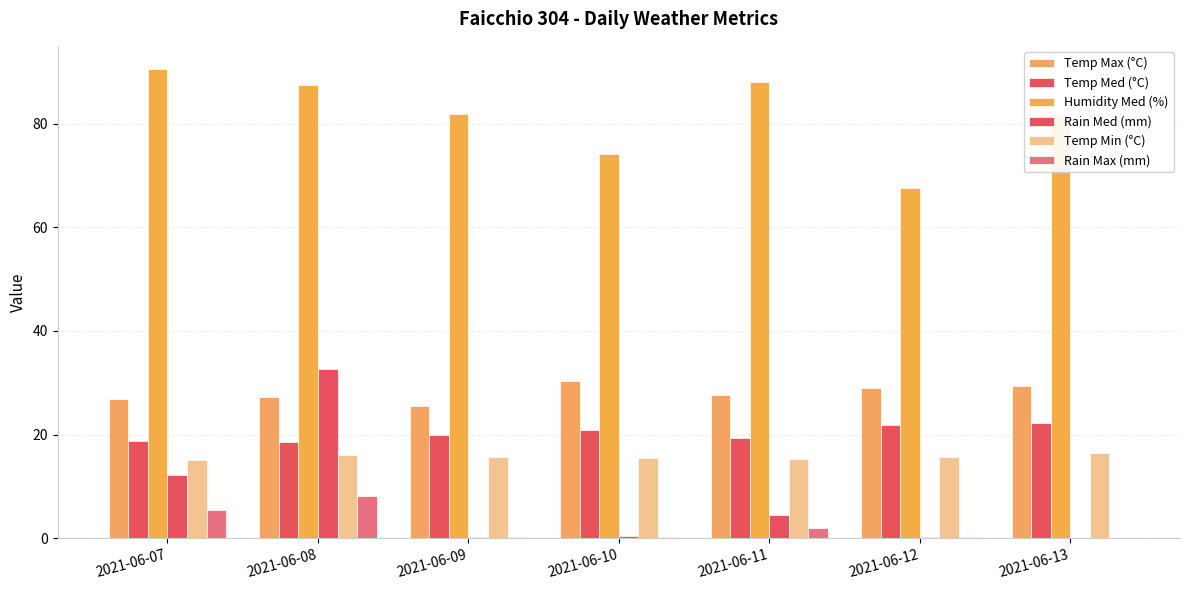

Which series has the largest total across all categories?

Humidity Med (%)